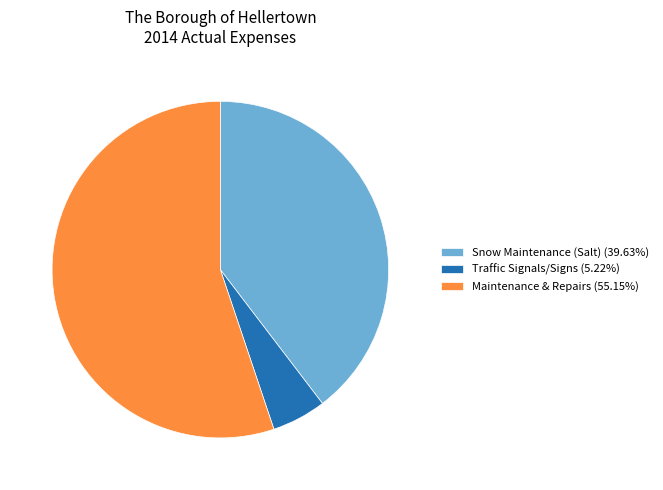

Combined, do Maintenance & Repairs (55.15%) and Traffic Signals/Signs (5.22%) account for over 50%?

Yes